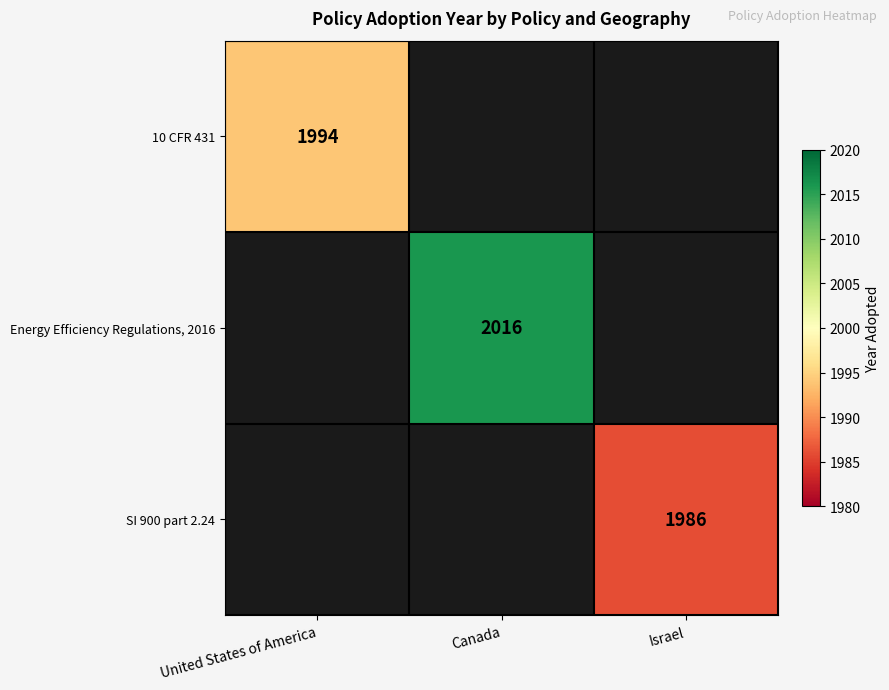

The value of SI 900 part 2.24 at Israel is 3112. True or false?

False